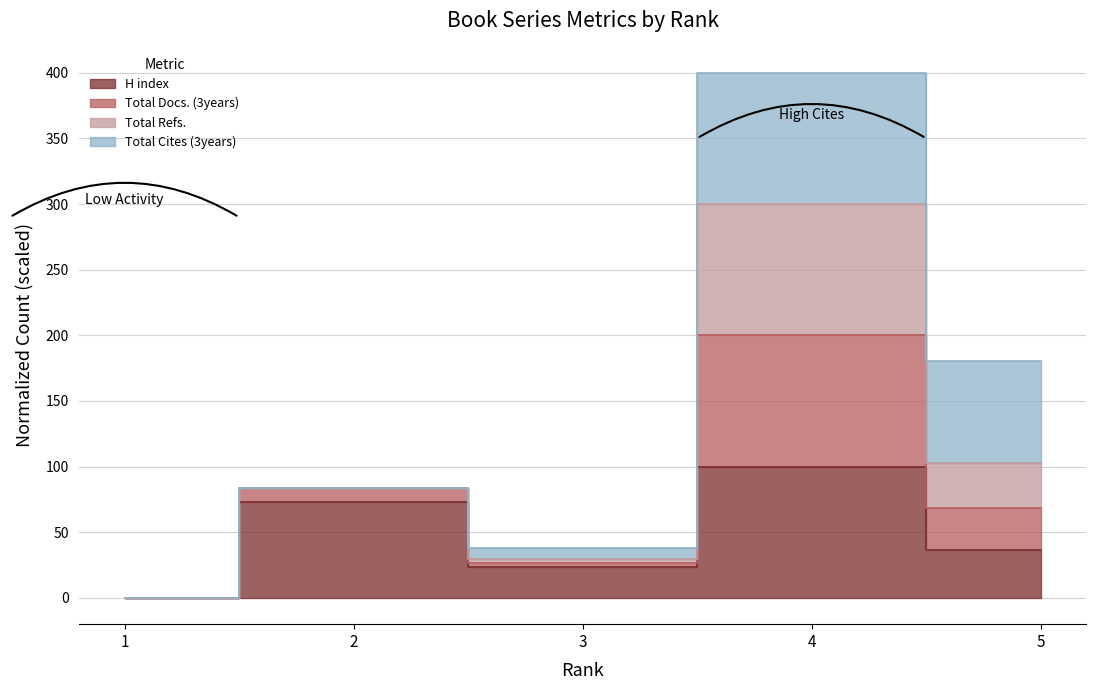

Where does the H index series first go above 36?

2